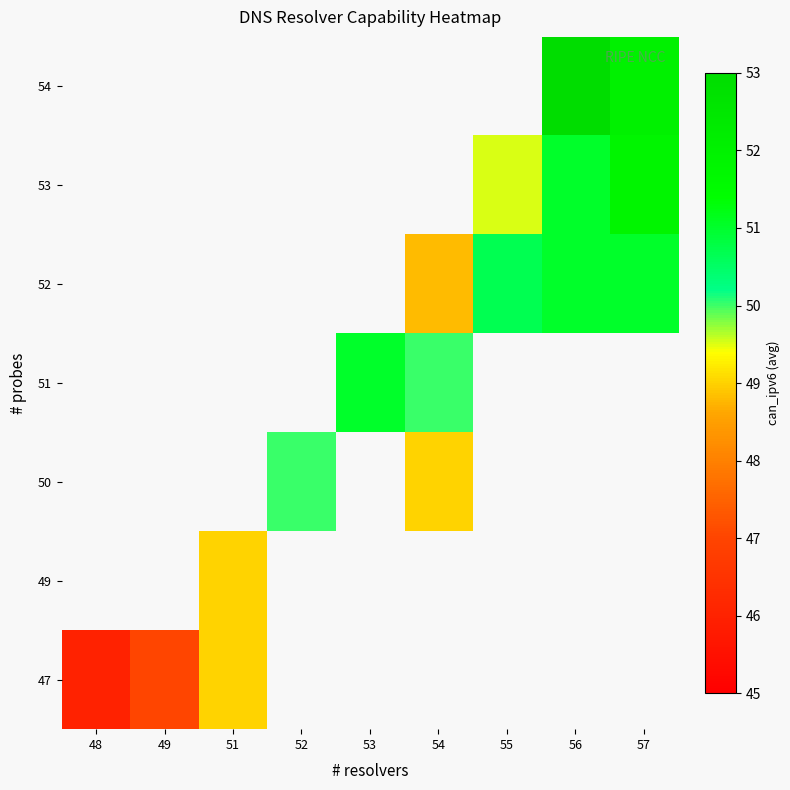

What is the lowest value of the 47 series?

46.0